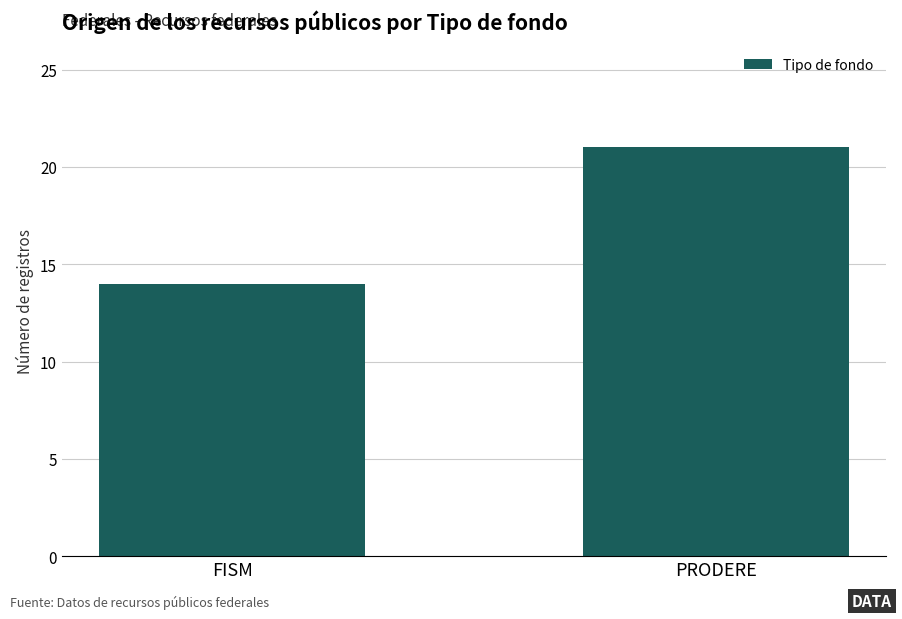

What is the ratio of the value at FISM to the value at PRODERE?

0.7